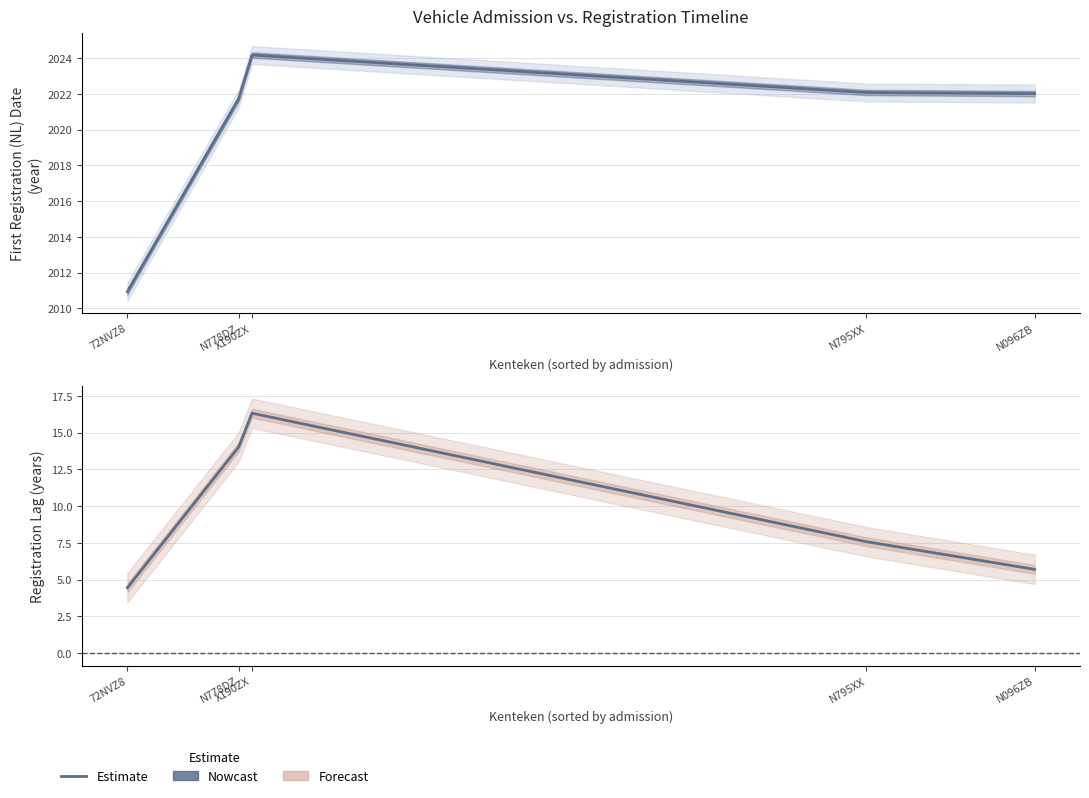

What is the value of the First Registration (NL) point at the 5th from the left?

2022.0